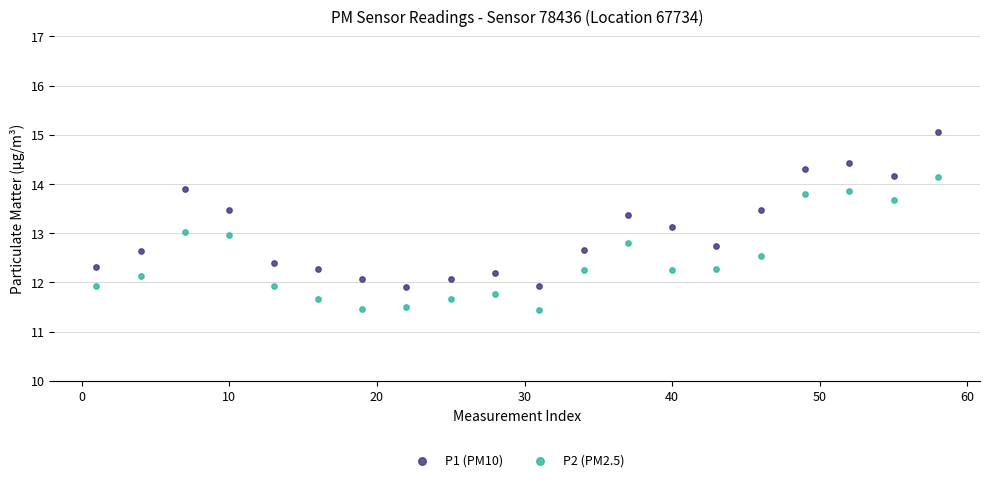

Which series contains the lowest Y value?

P2 (PM2.5)